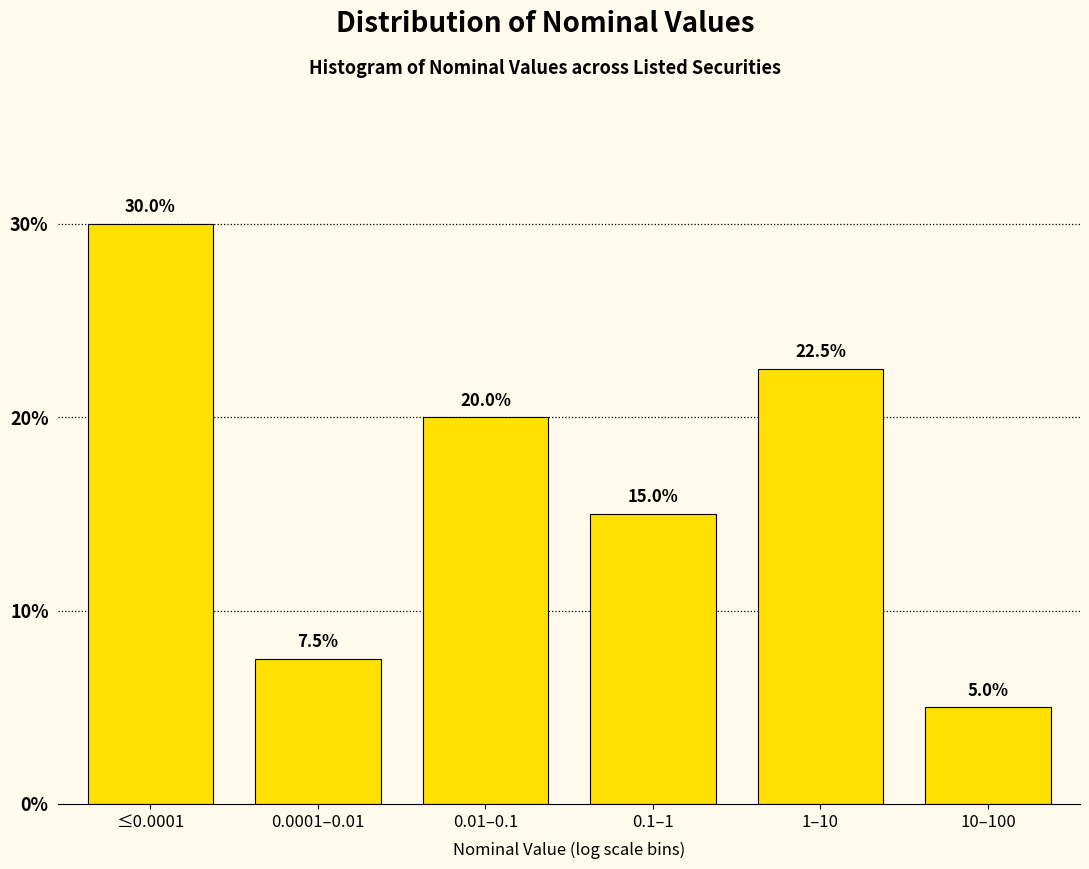

Reading right to left, extract all data points from this chart.

5.0	22.5	15.0	20.0	7.5	30.0